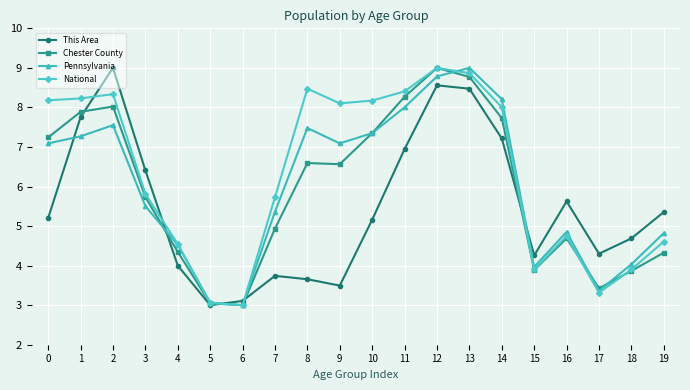

Is it true that National equals 8.1 at 9?

True